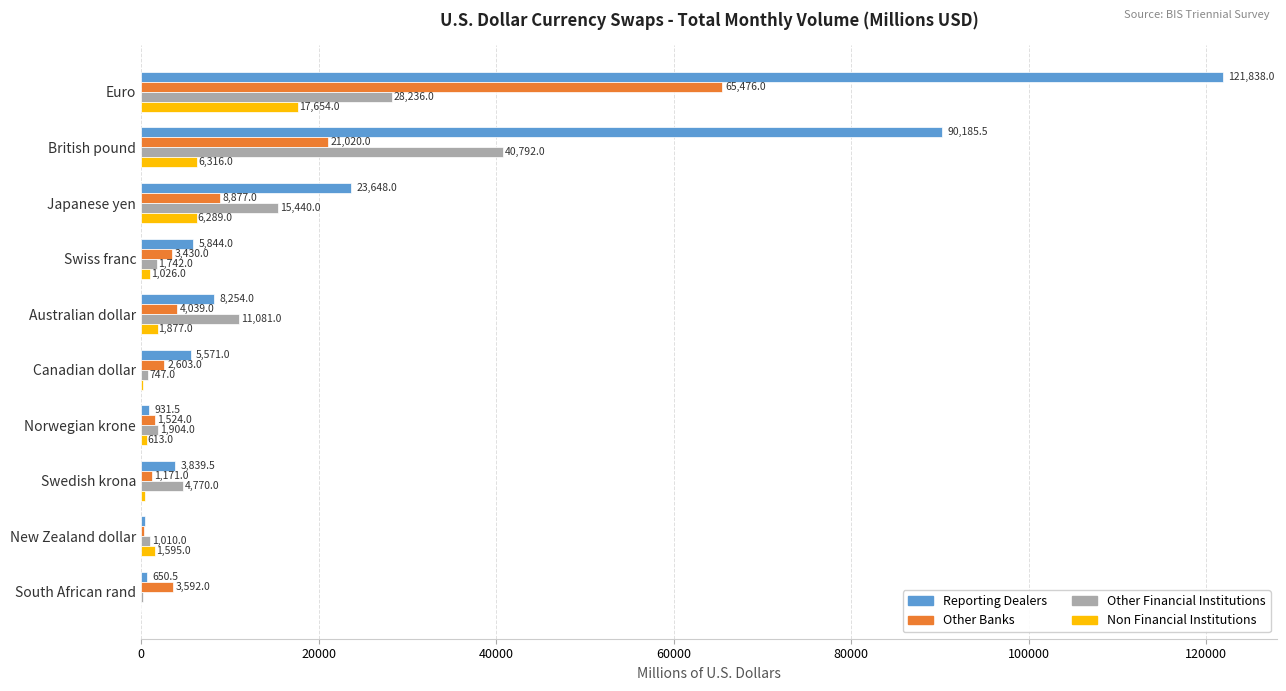

How many distinct data groups are displayed?

4